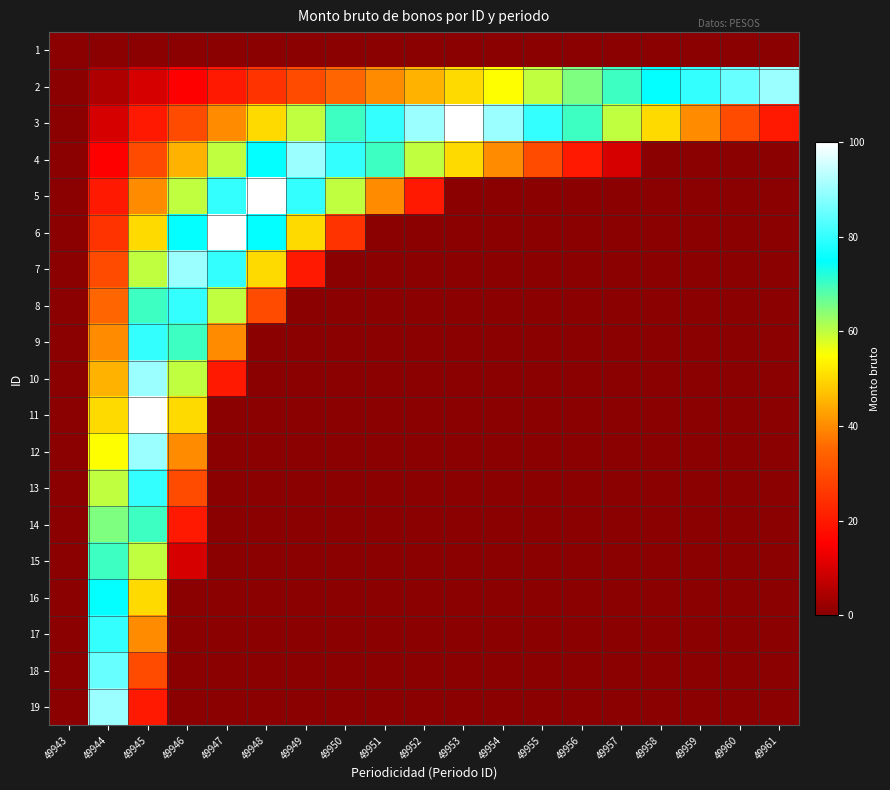

List the series in order of their peak value, highest first.

3, 5, 6, 11, 2, 4, 7, 10, 12, 19, 18, 8, 9, 13, 17, 16, 14, 15, 1